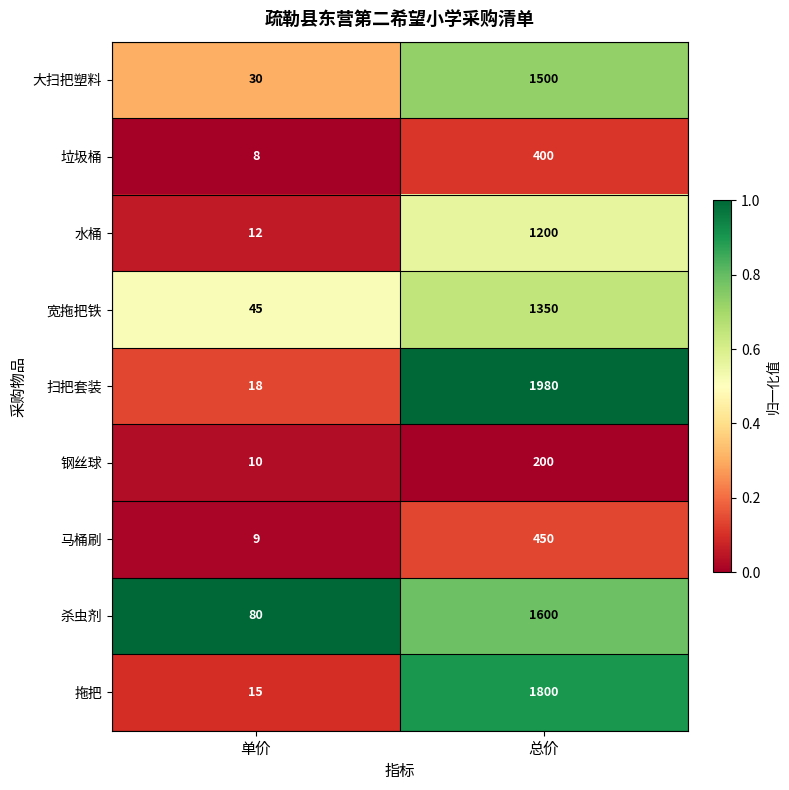

Reading left to right, list all the values displayed in this chart.

大扫把塑料: 单价=30	总价=1500
垃圾桶: 单价=8	总价=400
水桶: 单价=12	总价=1200
宽拖把铁: 单价=45	总价=1350
扫把套装: 单价=18	总价=1980
钢丝球: 单价=10	总价=200
马桶刷: 单价=9	总价=450
杀虫剂: 单价=80	总价=1600
拖把: 单价=15	总价=1800